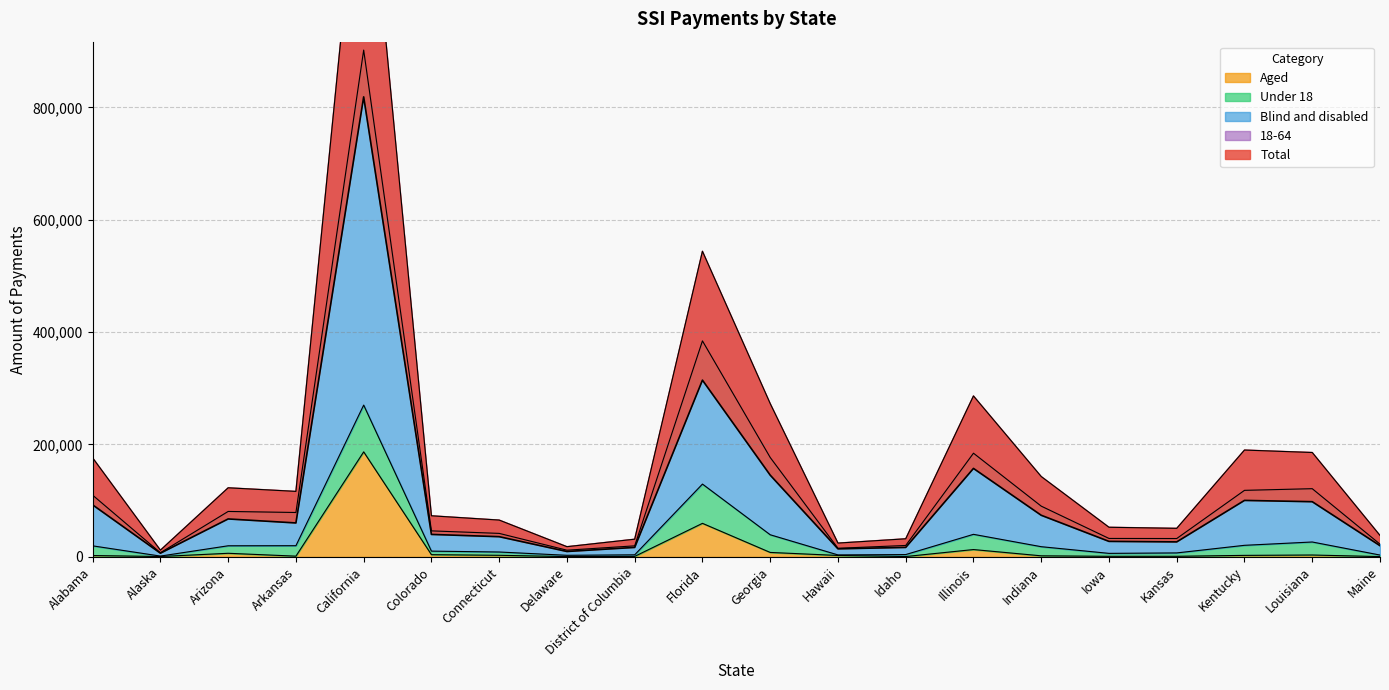

What is the highest value of the Aged series?

186865